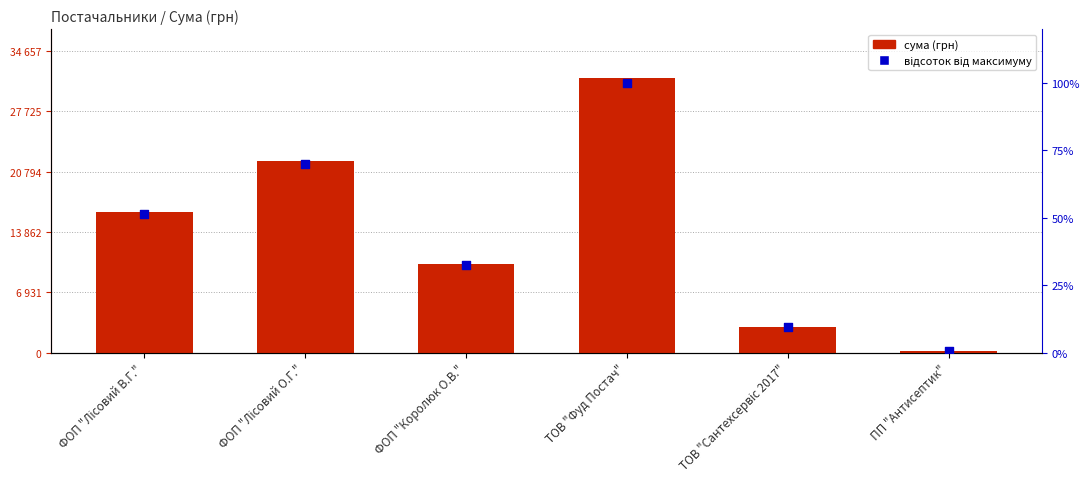

Is the value of сума (грн) at ПП "Антисептик" greater than the value of відсоток від максимуму at ФОП "Лісовий В.Г."?

Yes